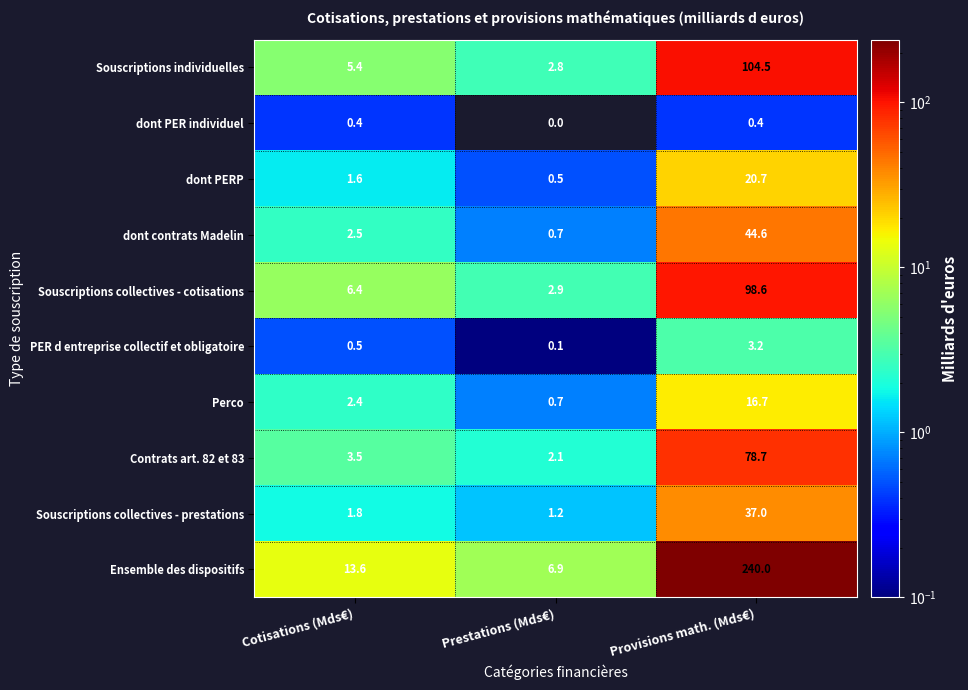

Reading left to right, extract all data points from this chart.

Souscriptions individuelles: 5.4	2.8	104.5
dont PER individuel: 0.4	0.0	0.4
dont PERP: 1.6	0.5	20.7
dont contrats Madelin: 2.5	0.7	44.6
Souscriptions collectives - cotisations: 6.4	2.9	98.6
PER d entreprise collectif et obligatoire: 0.5	0.1	3.2
Perco: 2.4	0.7	16.7
Contrats art. 82 et 83: 3.5	2.1	78.7
Souscriptions collectives - prestations: 1.8	1.2	37.0
Ensemble des dispositifs: 13.6	6.9	240.0